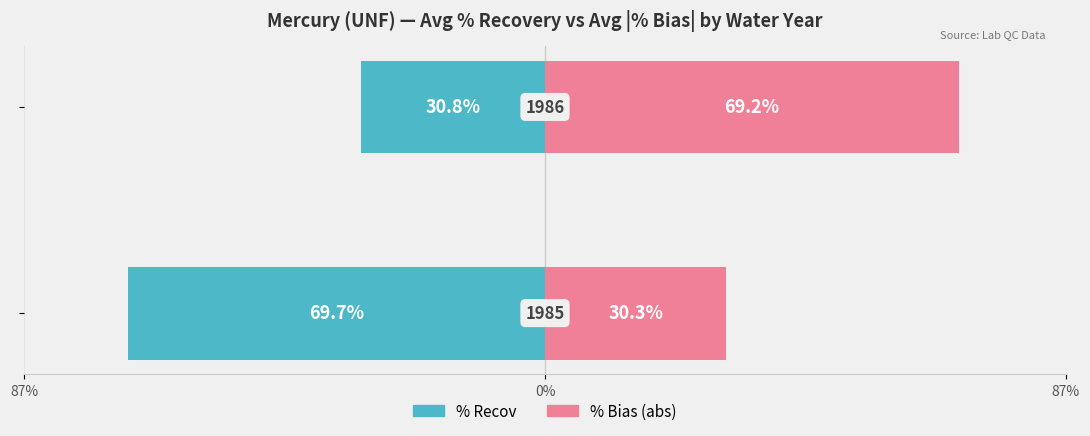

Is it true that % Bias (abs) equals 93.8 at 0%?

False